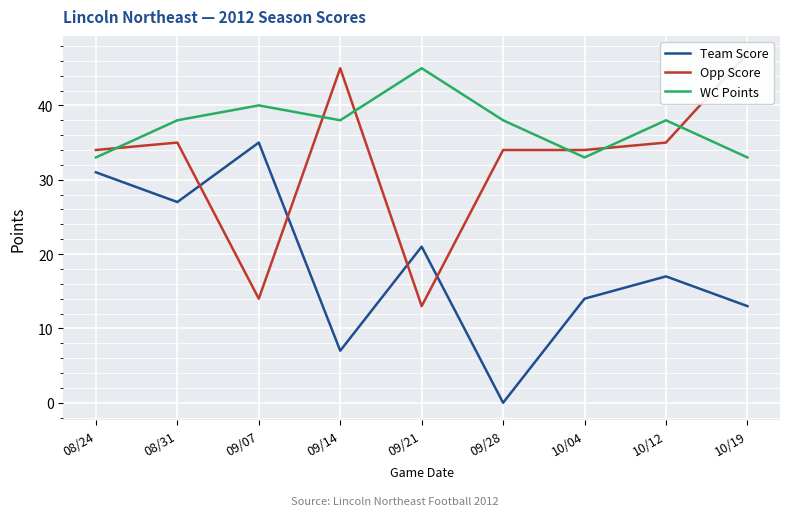

At which label does WC Points reach its minimum?

08/24